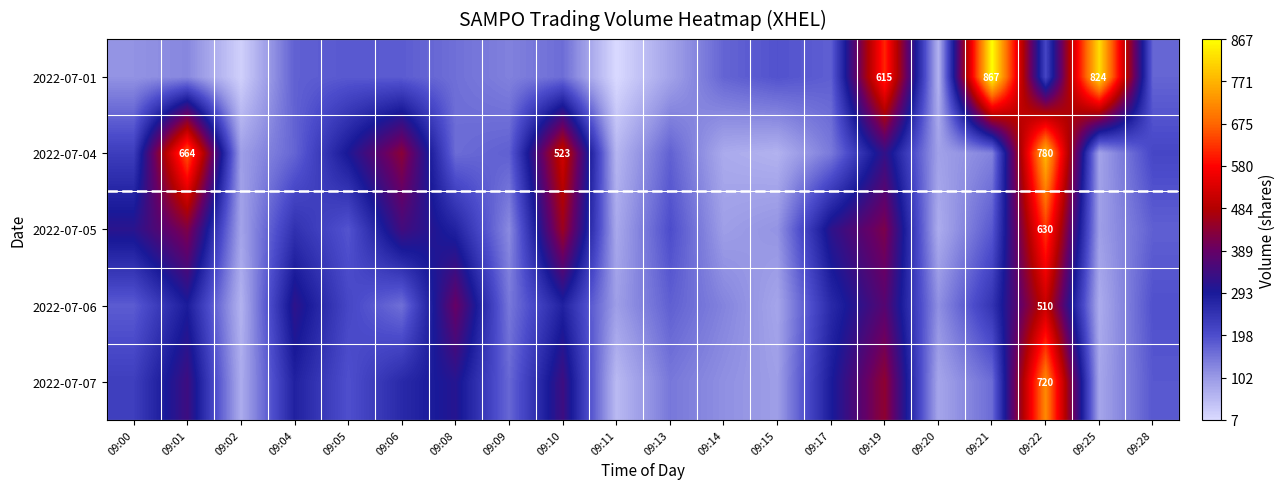

True or false: 2022-07-07 has a value of 720 at 09:22.

True